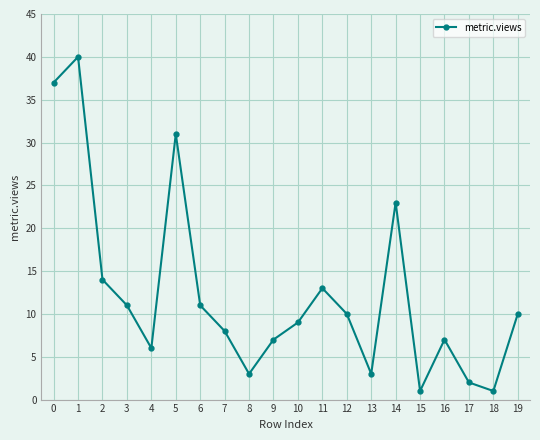

The chart shows a value of 2 at 17. True or false?

True